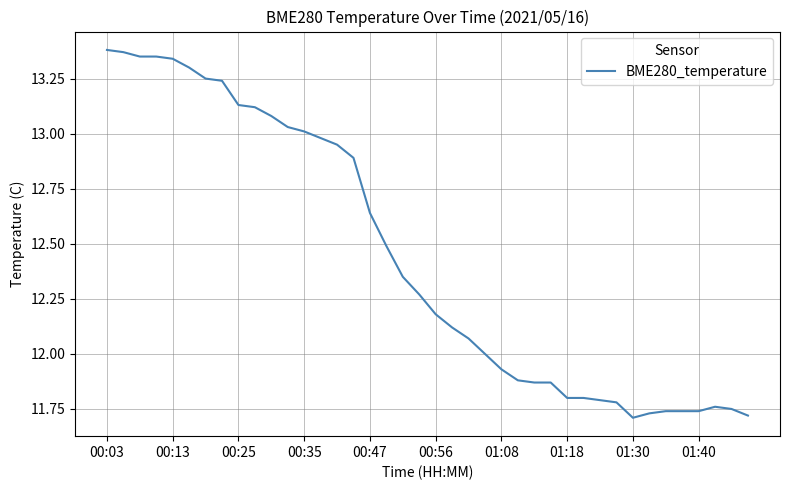

Is this an area chart (filled region under the line)?

No